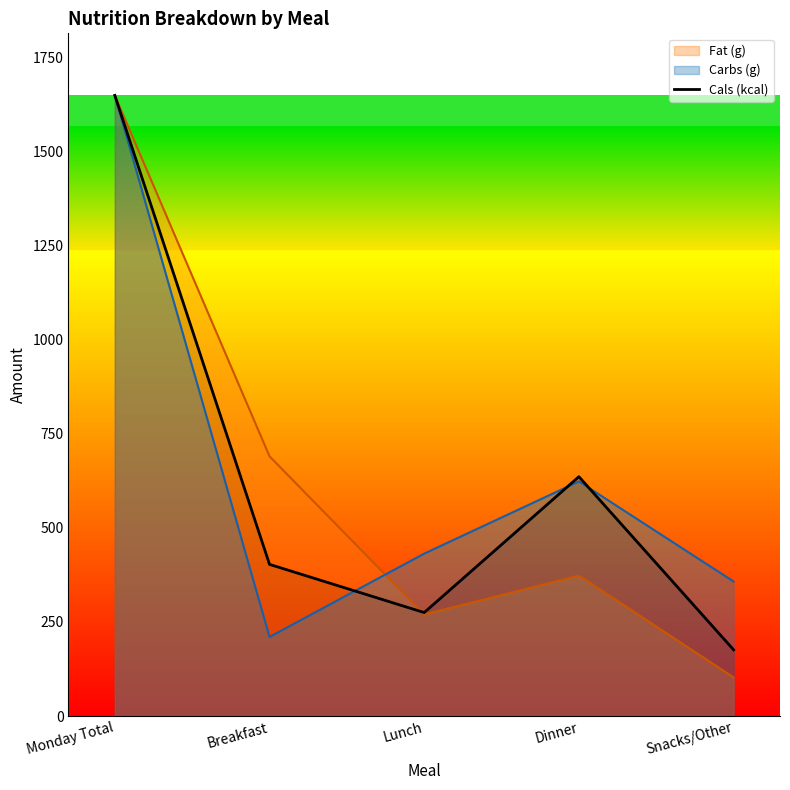

What is the greatest value displayed?

1649.0